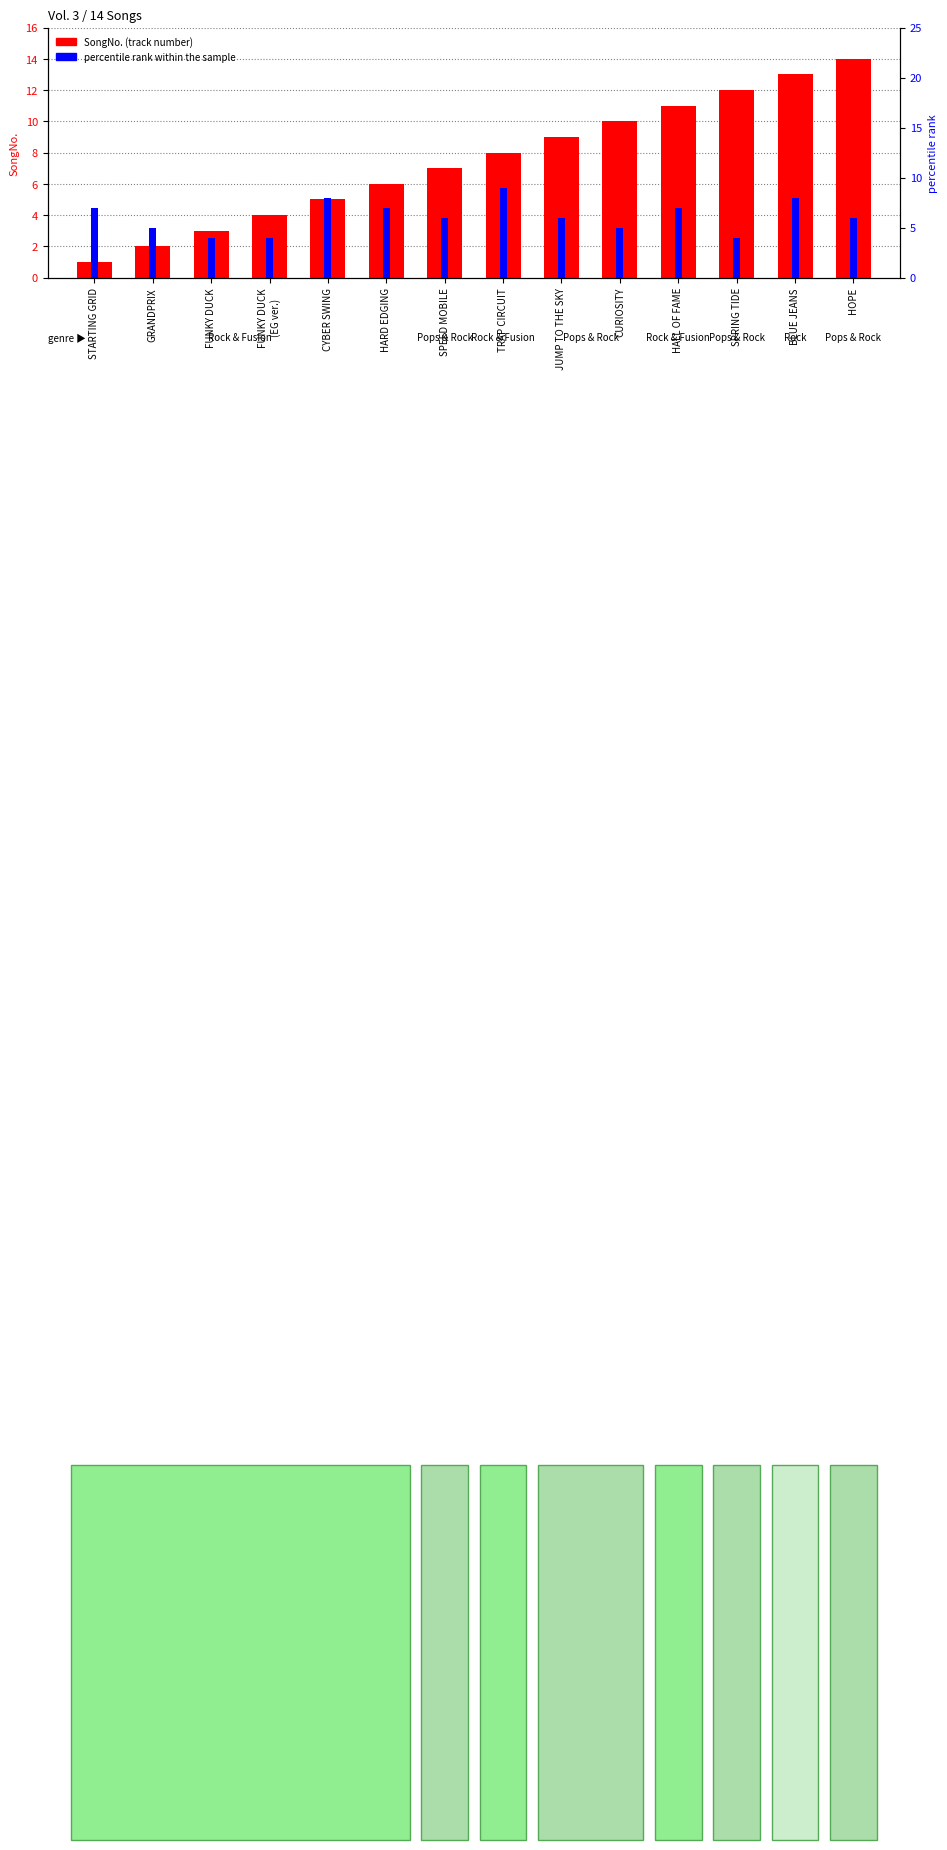

List the series in order of their peak value, lowest first.

percentile rank within the sample, SongNo. (track number)